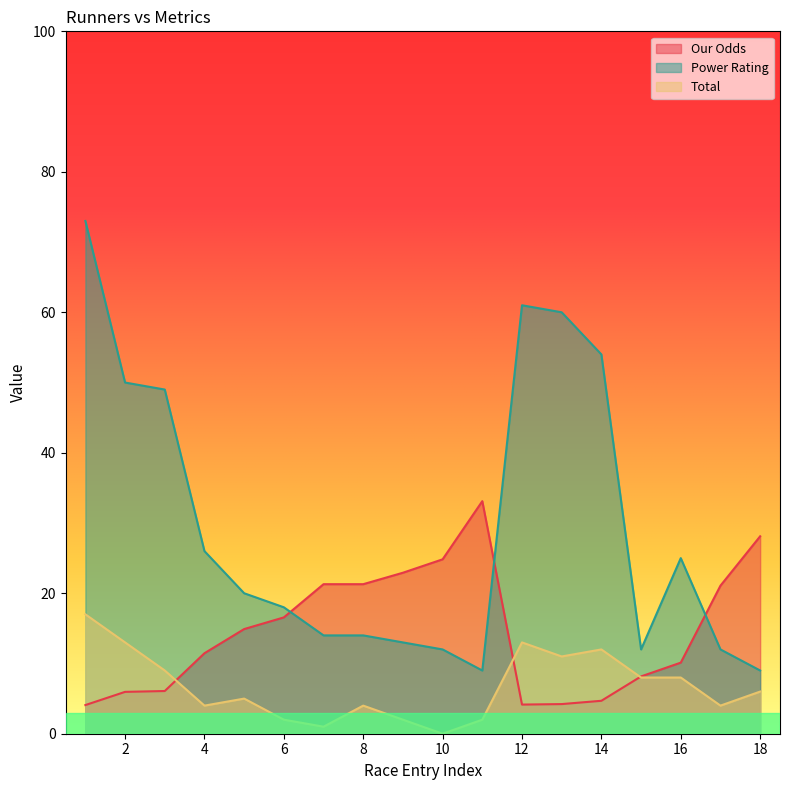

What is the total value across all series at 17?

37.1